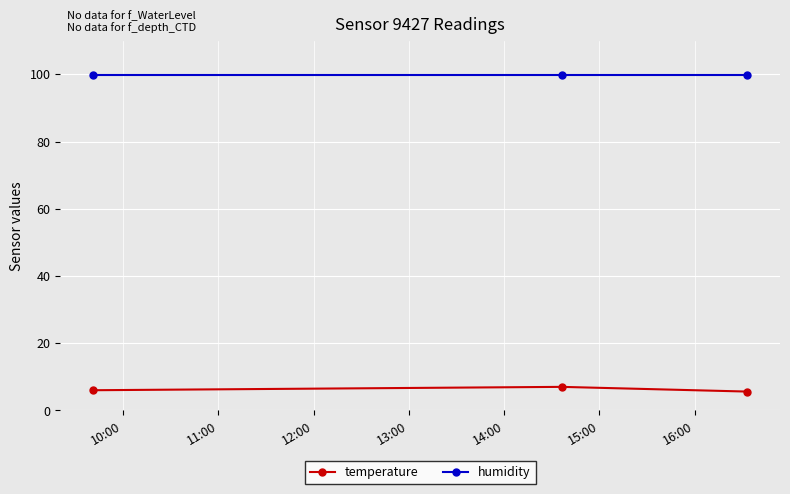

What is the maximum value shown in the chart?

99.9